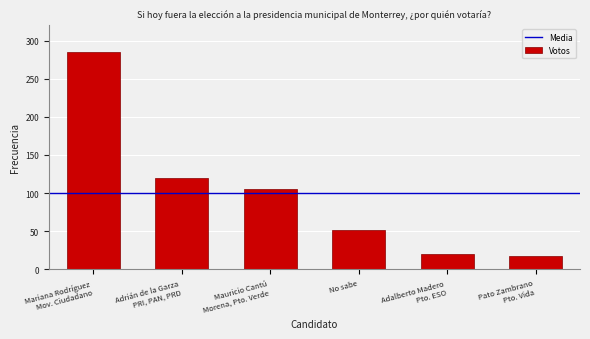

Reading left to right, what are all the values shown in this chart?

285	120	105	52	20	18